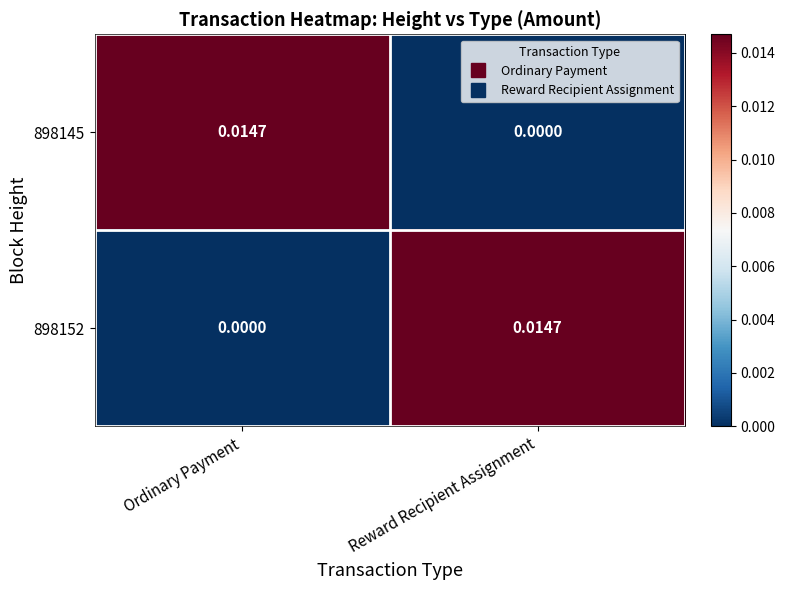

Which category has the highest value in the 898152 series?

Reward Recipient Assignment